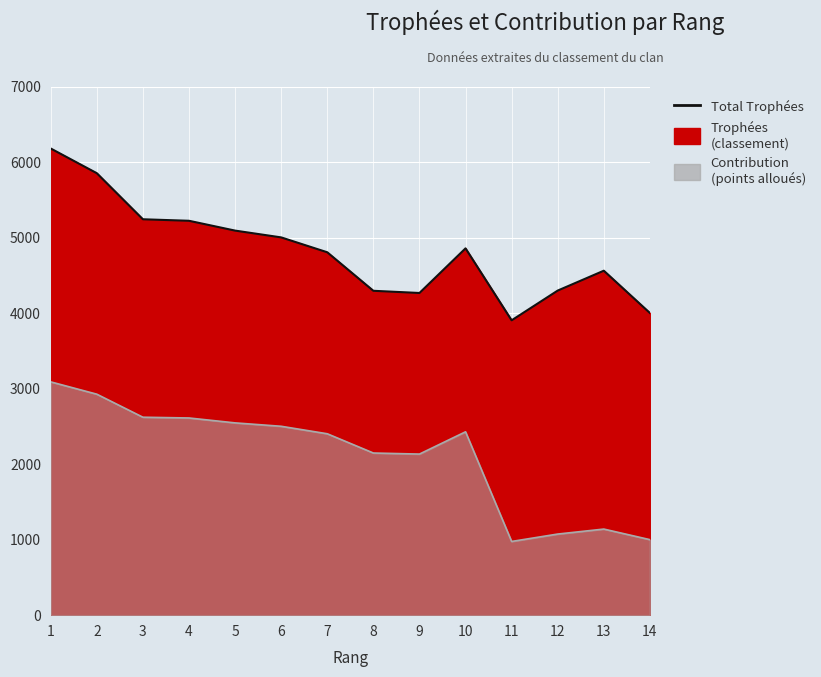

Where does the Contribution (ligne) series first go above 2428?

1